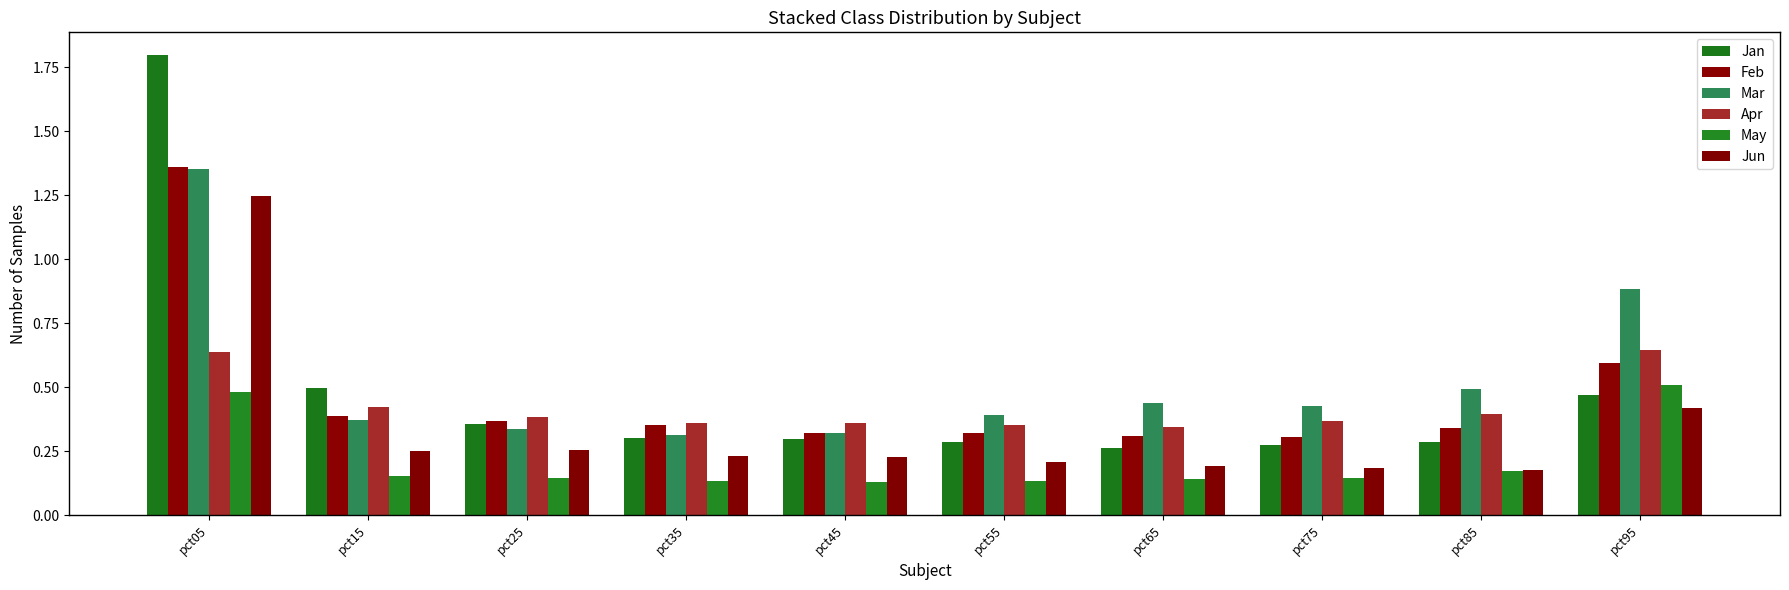

Rank the series by their maximum value, from lowest to highest.

May, Apr, Jun, Mar, Feb, Jan